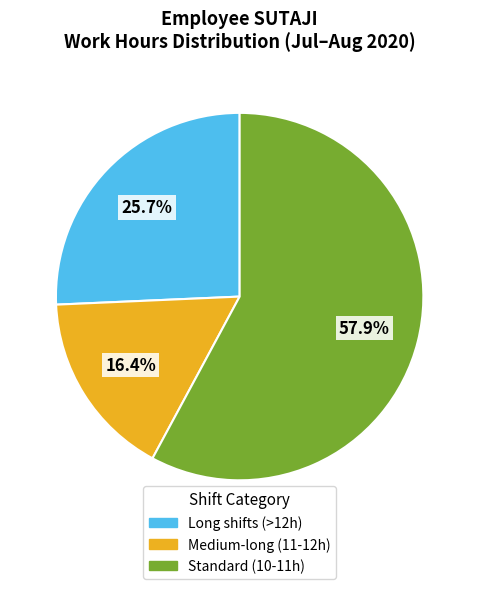

Is there any slice that represents more than half of the pie?

Yes